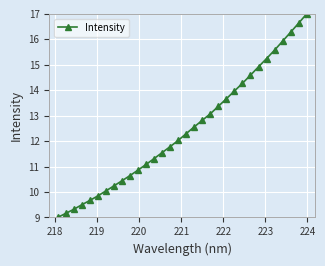

What is the sum of all values?

398.7